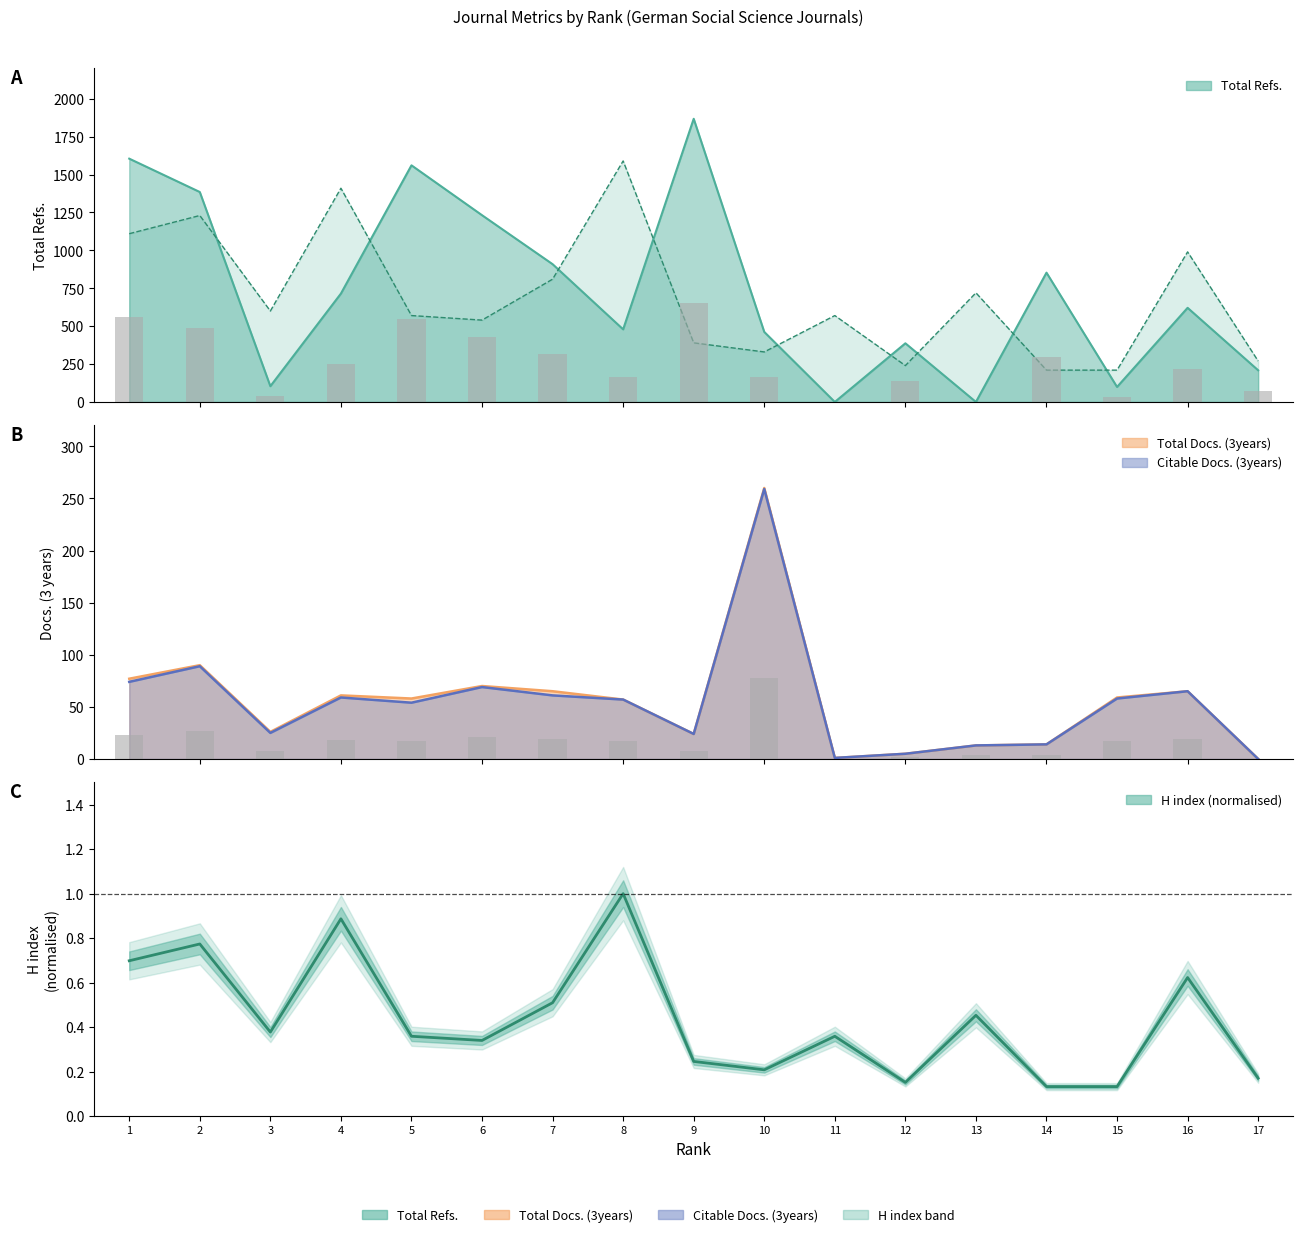

How many groups of bars are there?

17